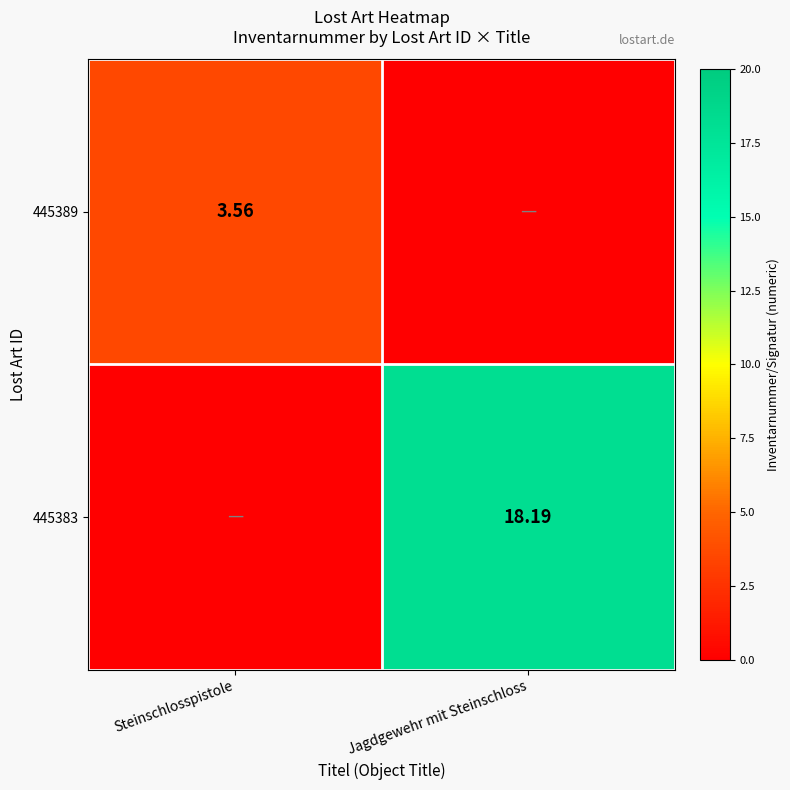

Which label corresponds to the largest value in the chart?

Jagdgewehr mit Steinschloss